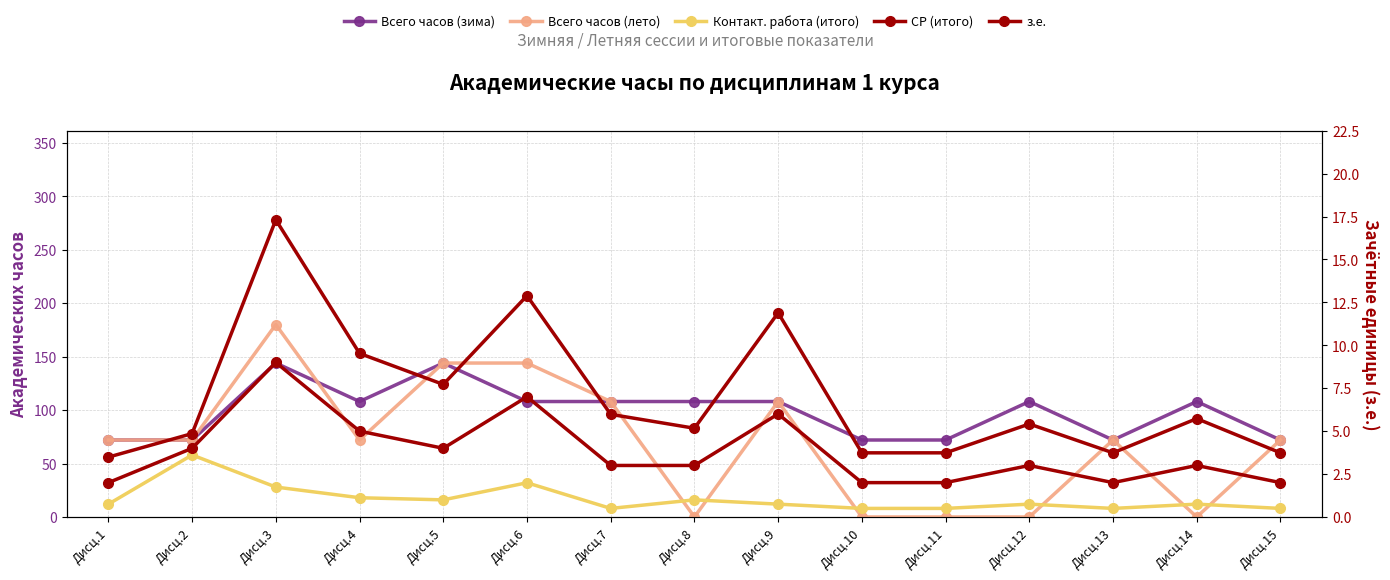

Which label corresponds to the largest value in the chart?

Дисц.3